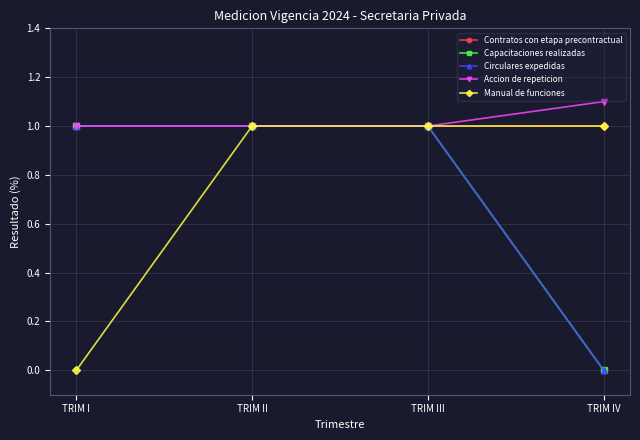

The value of Accion de repeticion at TRIM I is 0.4. True or false?

False